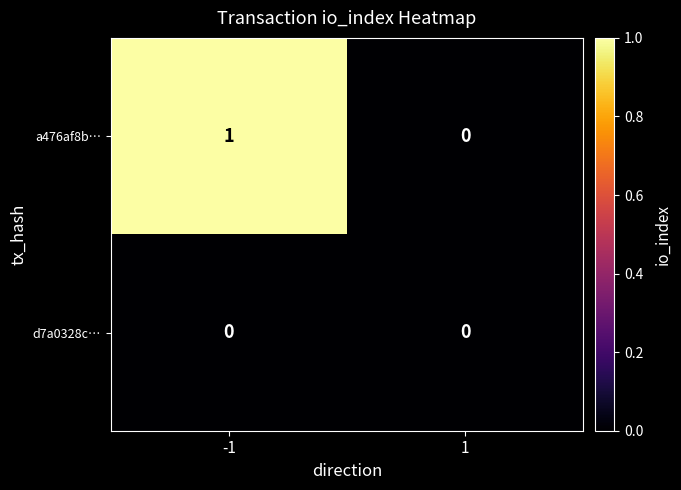

List the series in order of their peak value, highest first.

a476af8b…, d7a0328c…